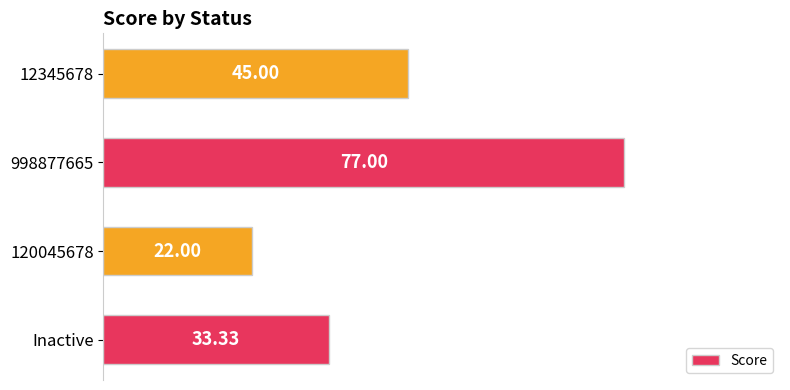

What is the smallest value displayed?

22.0